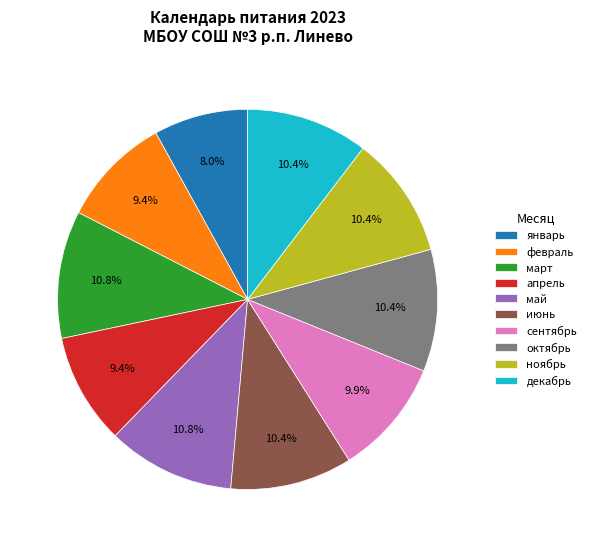

To the nearest percent, what portion does май represent?

11%